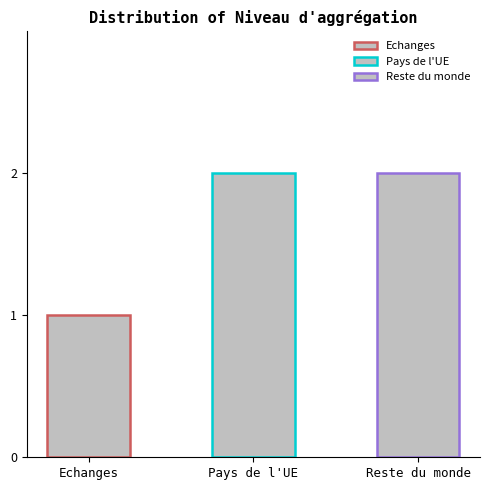

Is it true that the value at Reste du monde is 1?

False